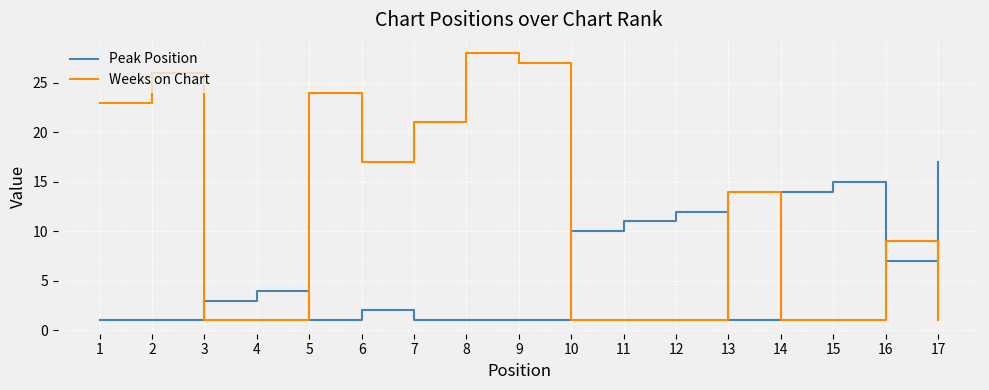

Which series ends up on top after the final intersection of Peak Position and Weeks on Chart?

Peak Position